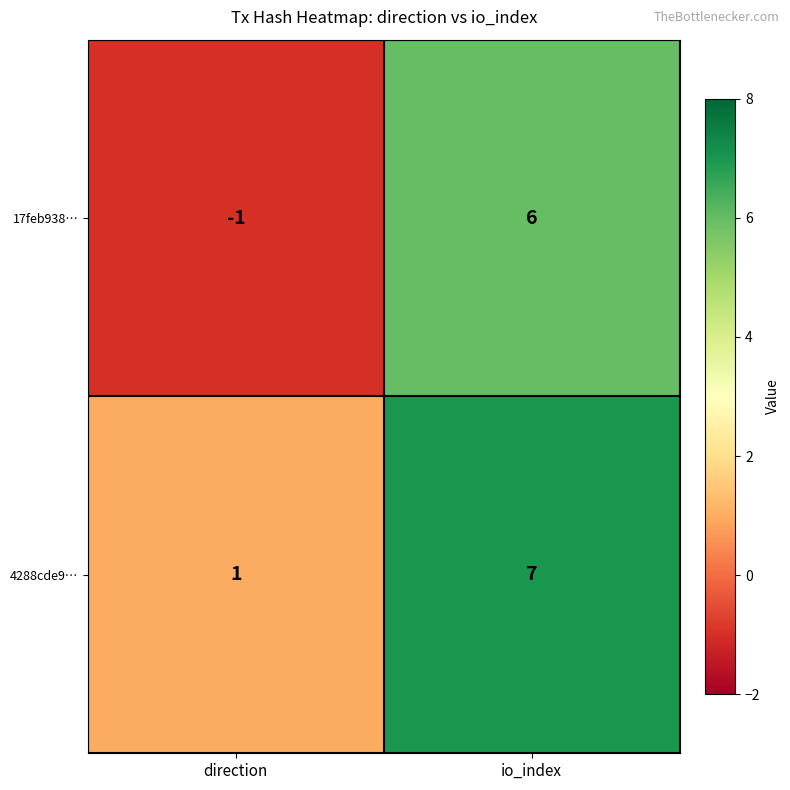

List the series in order of their overall mean, lowest first.

17feb938…, 4288cde9…